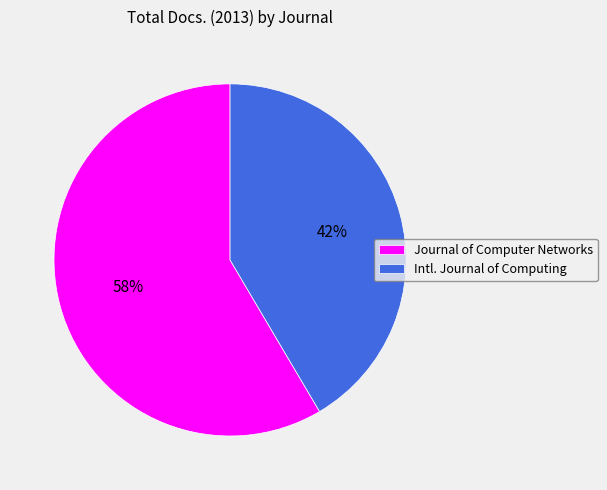

How many slices are in this pie chart?

2